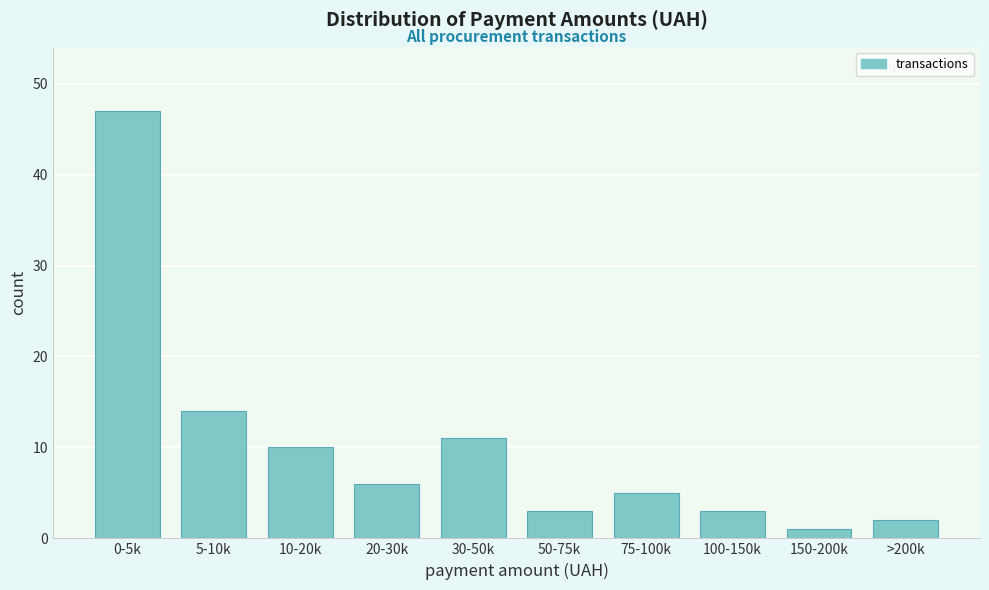

Reading left to right, extract all data points from this chart.

47	14	10	6	11	3	5	3	1	2